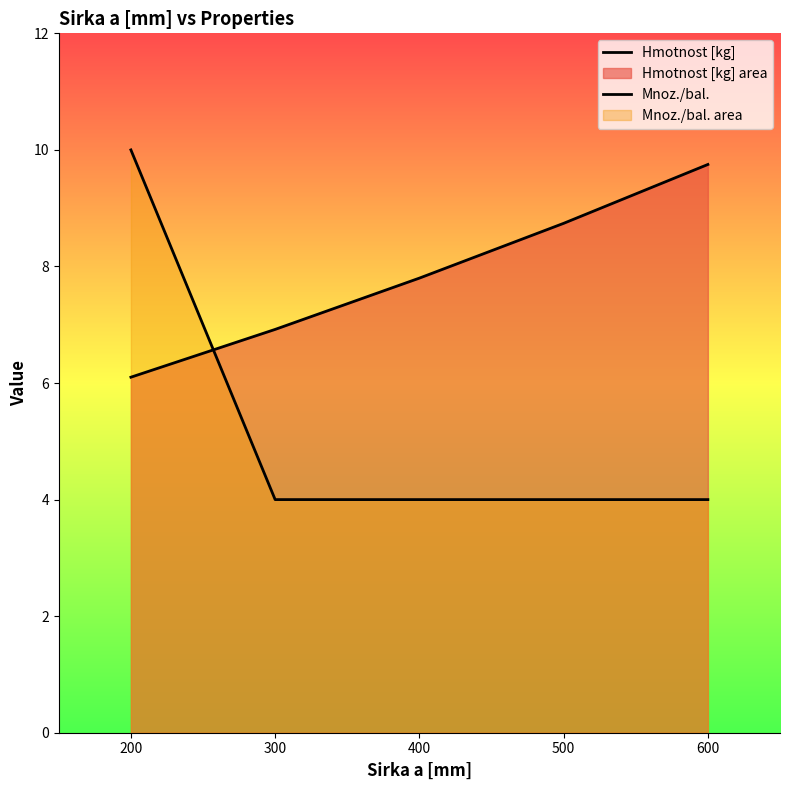

Is the value of Hmotnost [kg] at 600 greater than the value of Mnoz./bal. at 300?

Yes